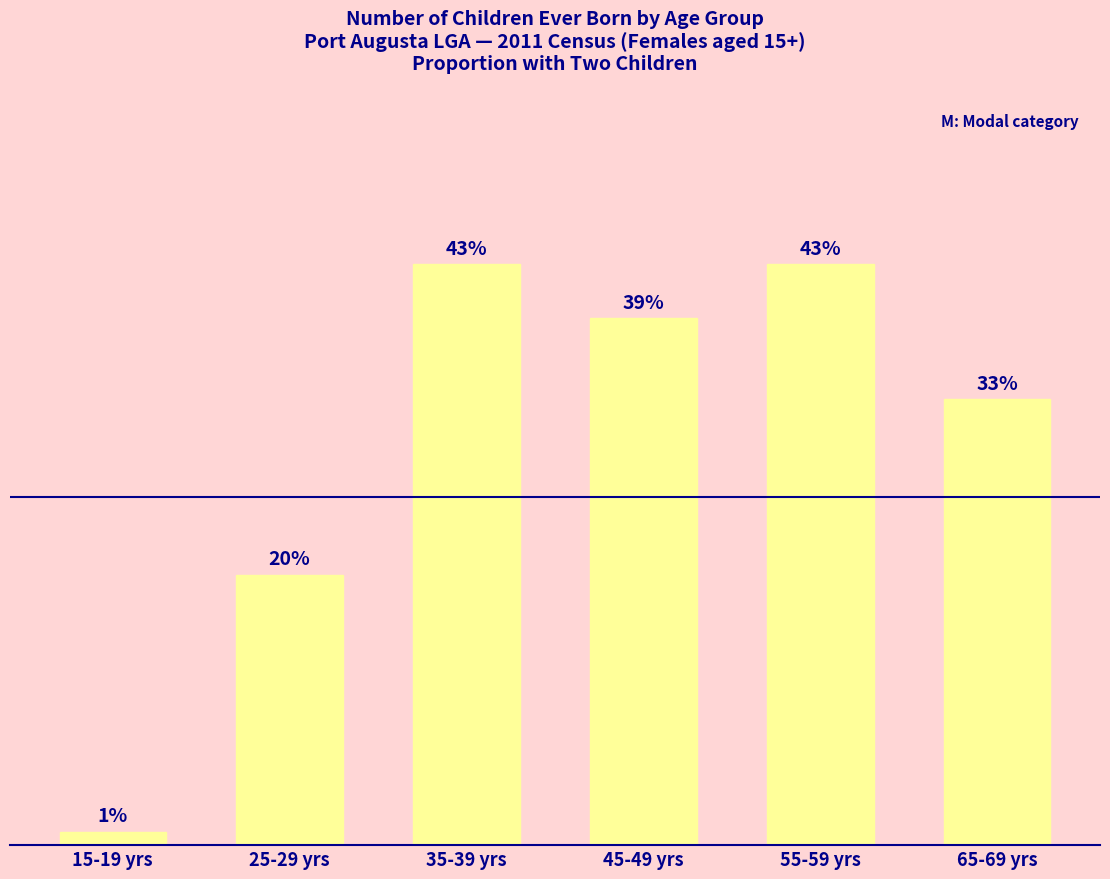

What is the label of the 2nd bar from the right?

55-59 yrs